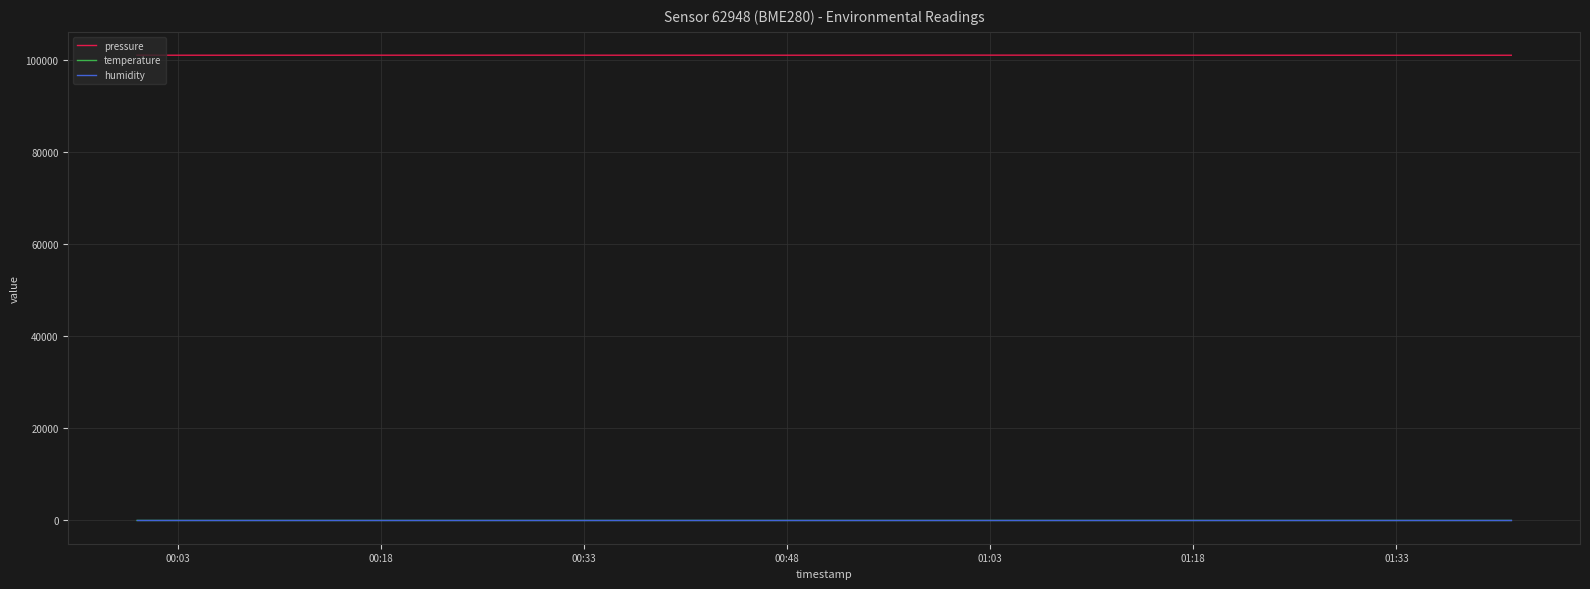

True or false: temperature and humidity cross at least once.

False